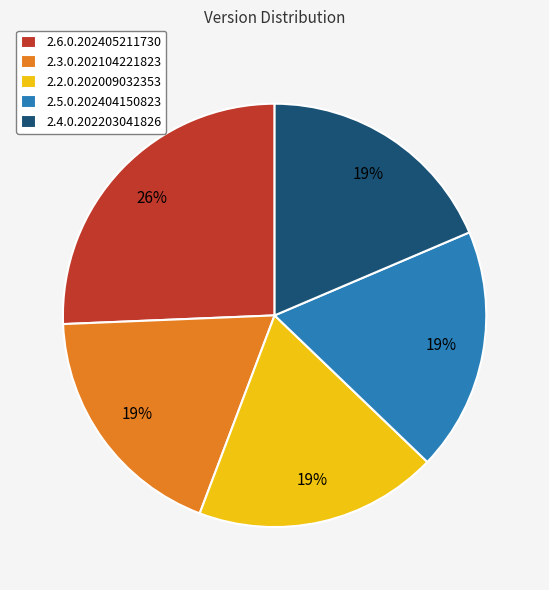

To the nearest percent, what portion does 2.5.0.202404150823 represent?

19%